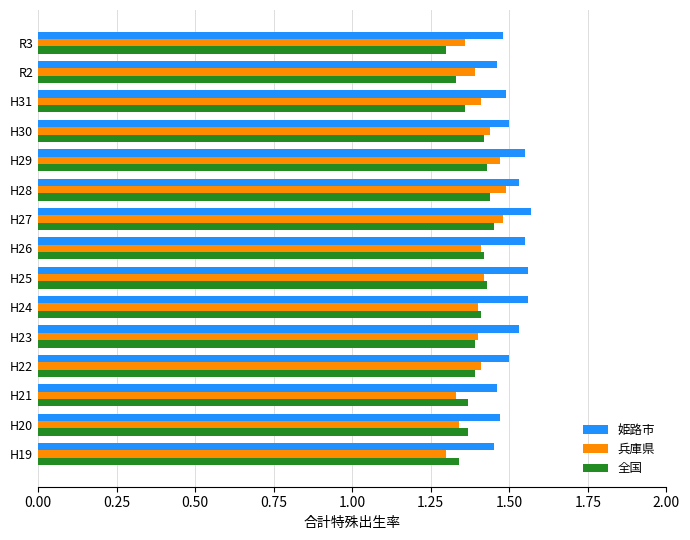

What is the sum of all 全国 values?

20.9